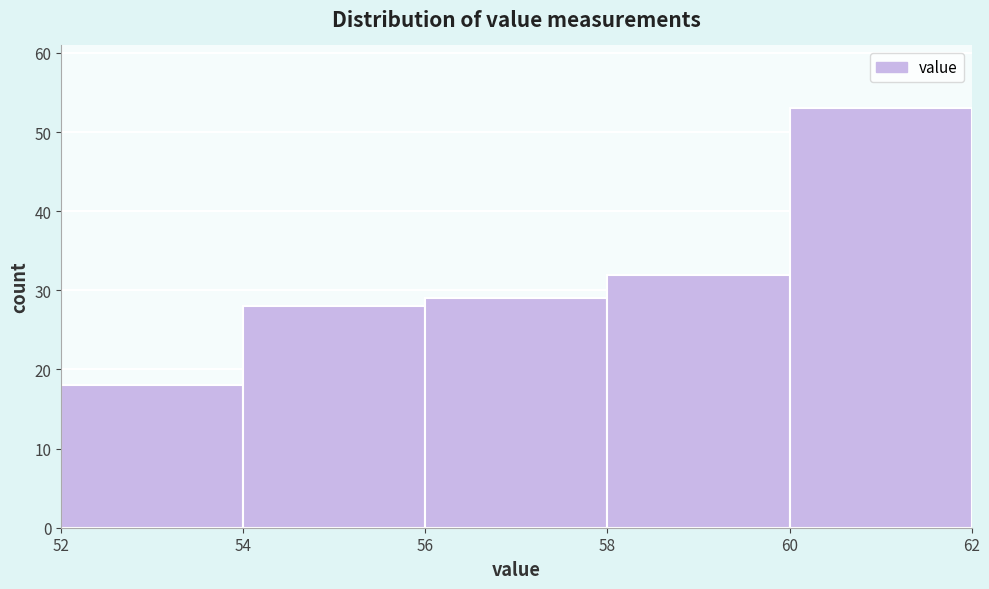

Reading left to right, list every bar in this chart as the range it spans on the x-axis followed by its height. The values are not printed on the chart, so give them approximately, as read against the axis.

52 to 54: 18
54 to 56: 28
56 to 58: 29
58 to 60: 32
60 to 62: 53